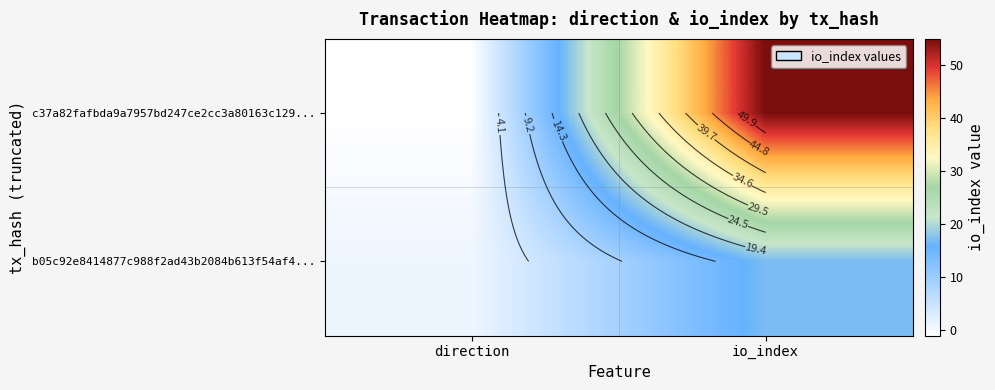

What is the difference between the maximum and minimum values in the c37a82fafbda9a7957bd247ce2cc3a80163c129... series?

56